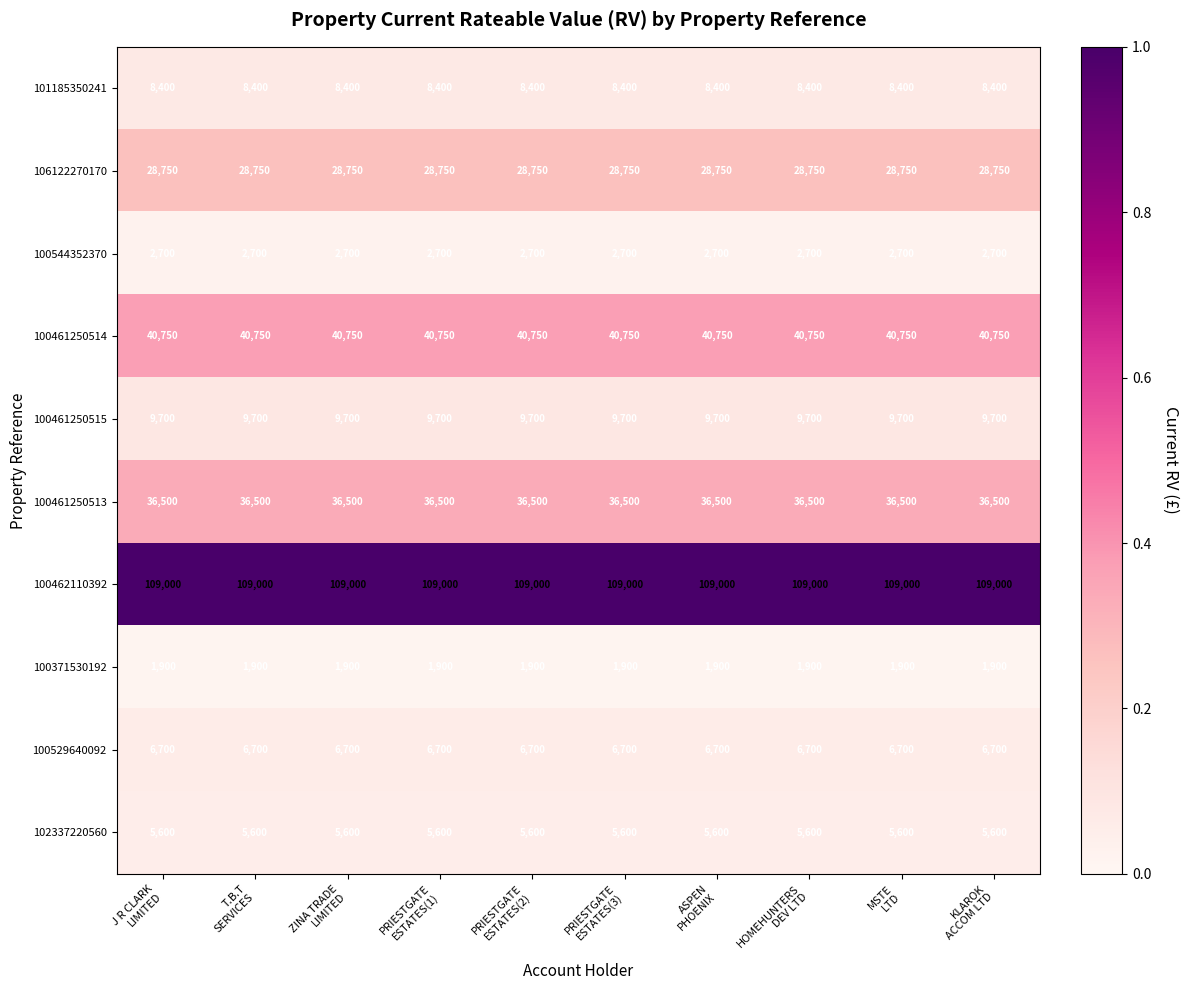

Rank the series by their maximum value, from highest to lowest.

100462110392, 100461250514, 100461250513, 106122270170, 100461250515, 101185350241, 100529640092, 102337220560, 100544352370, 100371530192